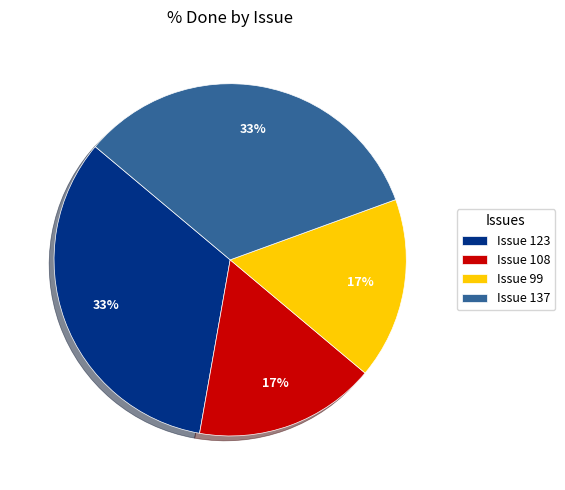

Is it true that Issue 108 is 11% of the pie?

False